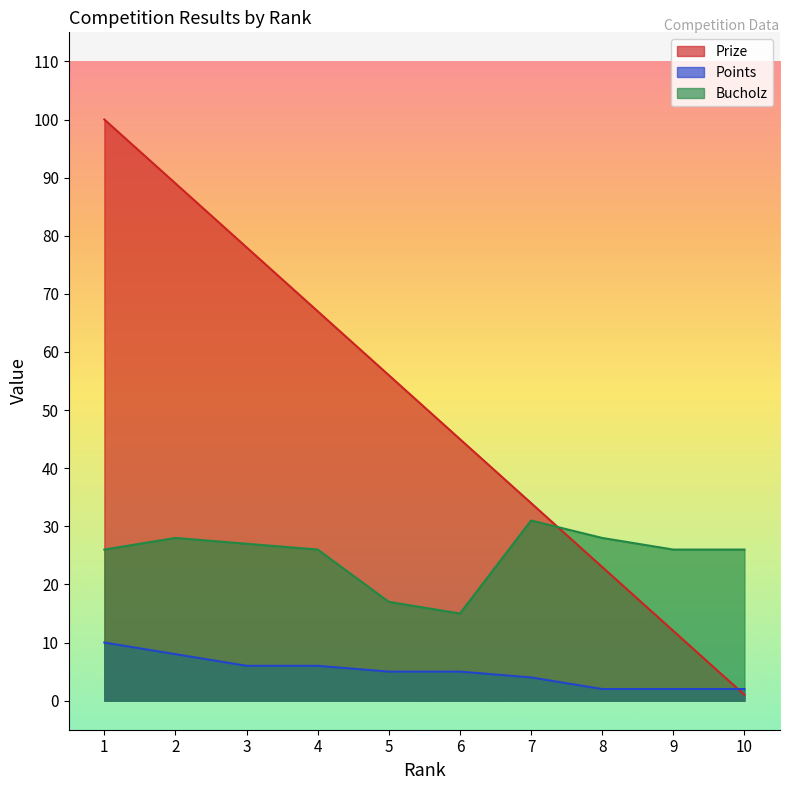

Which series has the largest total across all categories?

Prize